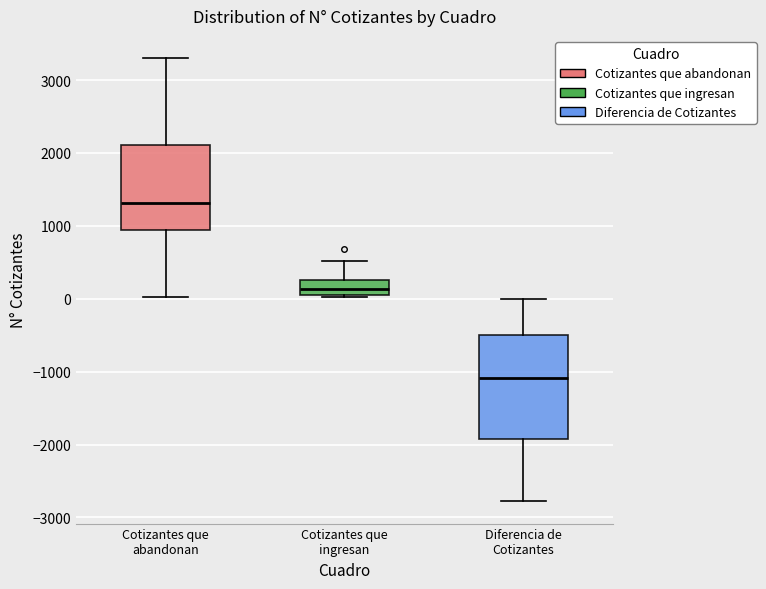

Reading left to right, transcribe this box plot: for each box, give where its median line is, the range the box spans, and where its two whiskers end, as read against the y-axis. The values are not printed on the chart, so give them approximately, as read against the axis.

Cotizantes que abandonan: median 1300, box 900 to 2100, whiskers 0 to 3300
Cotizantes que ingresan: median 100 (inside the box), box 100 to 300, whiskers 0 to 500
Diferencia de Cotizantes: median -1100, box -1900 to -500, whiskers -2800 to 0